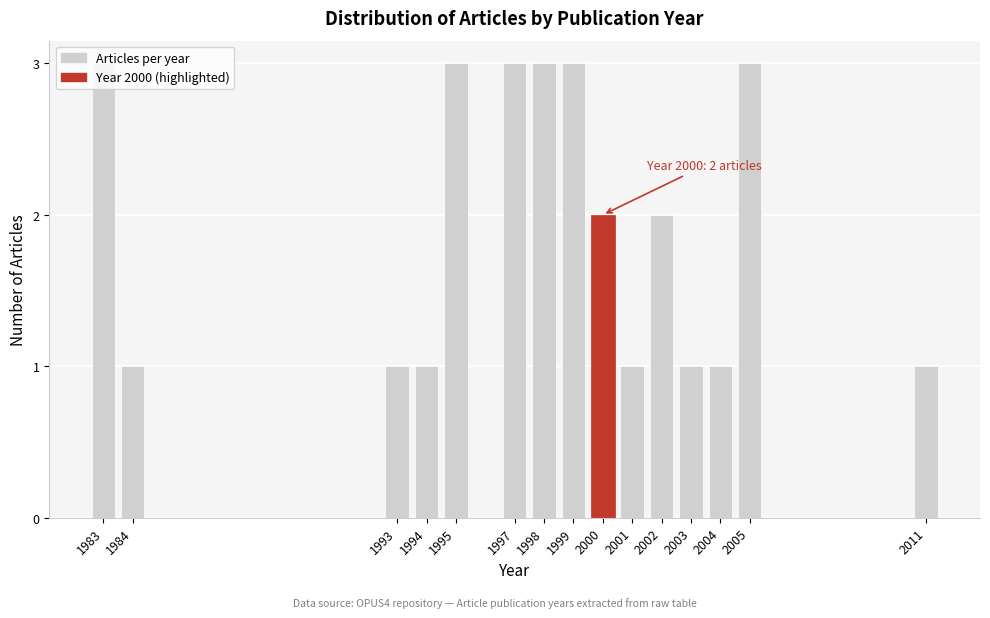

What is the value of the 12th bar from the left?

1